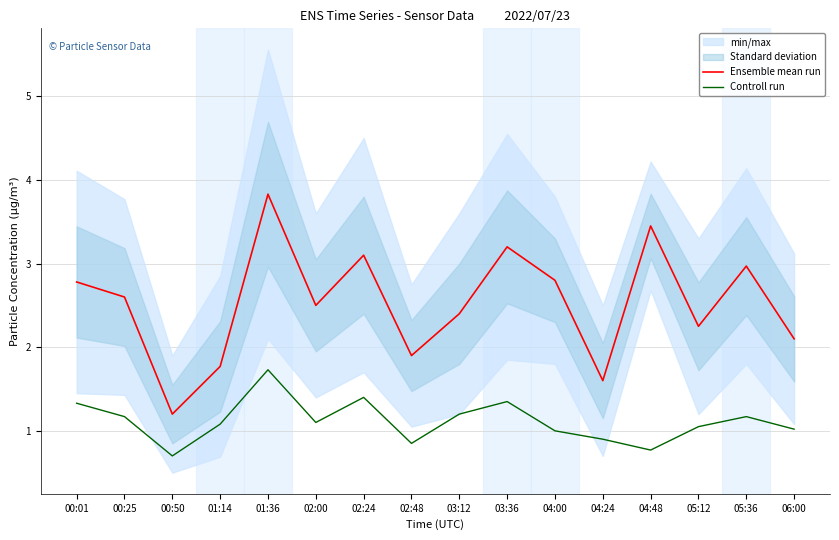

True or false: Ensemble mean run and Controll run intersect in this chart.

False